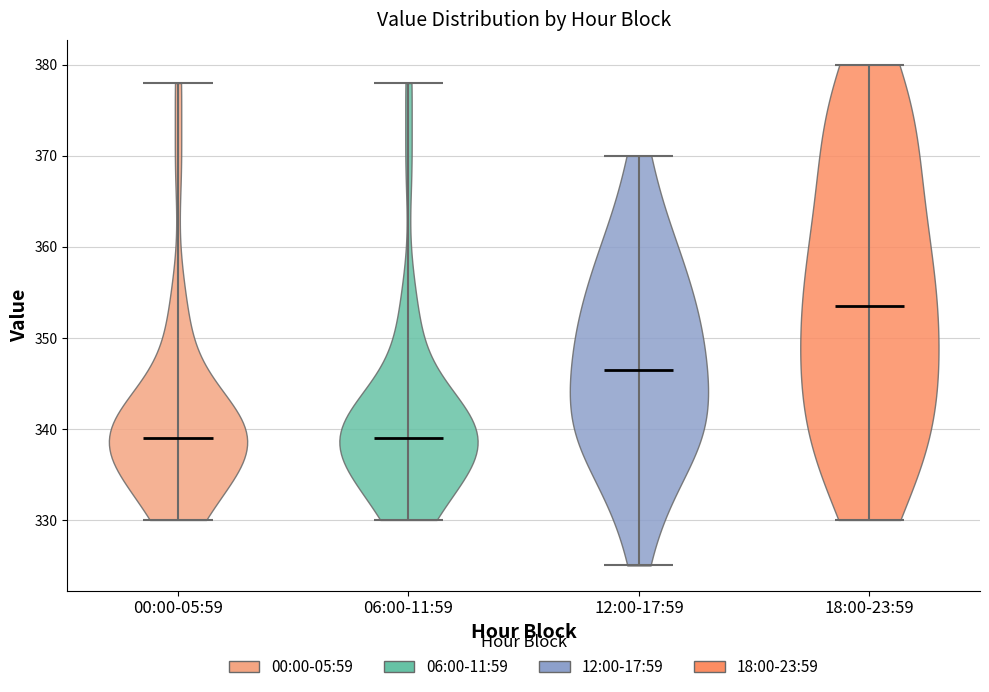

Reading left to right, read every violin against the y-axis: where its median line is, and the lowest and highest points it reaches. The values are not printed on the chart, so give them approximately, as read against the axis.

00:00-05:59: median line 339, lowest point 330, highest point 378
06:00-11:59: median line 339, lowest point 330, highest point 378
12:00-17:59: median line 347, lowest point 325, highest point 370
18:00-23:59: median line 354, lowest point 330, highest point 380